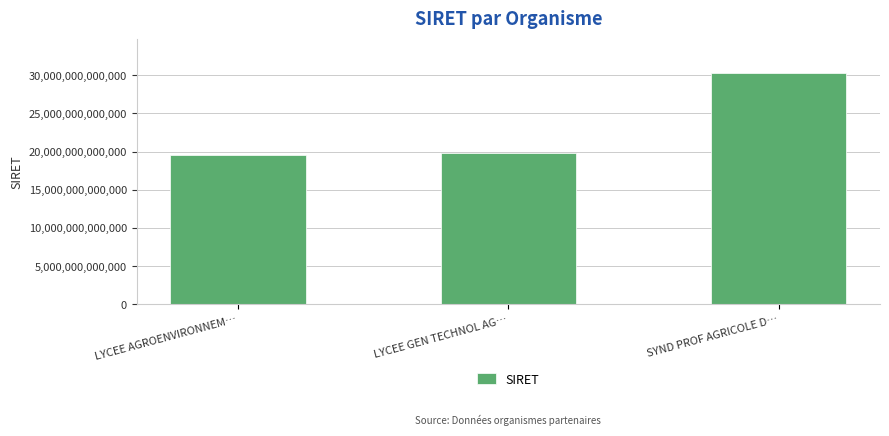

What is the label of the 1st bar from the right?

SYND PROF AGRICOLE D…